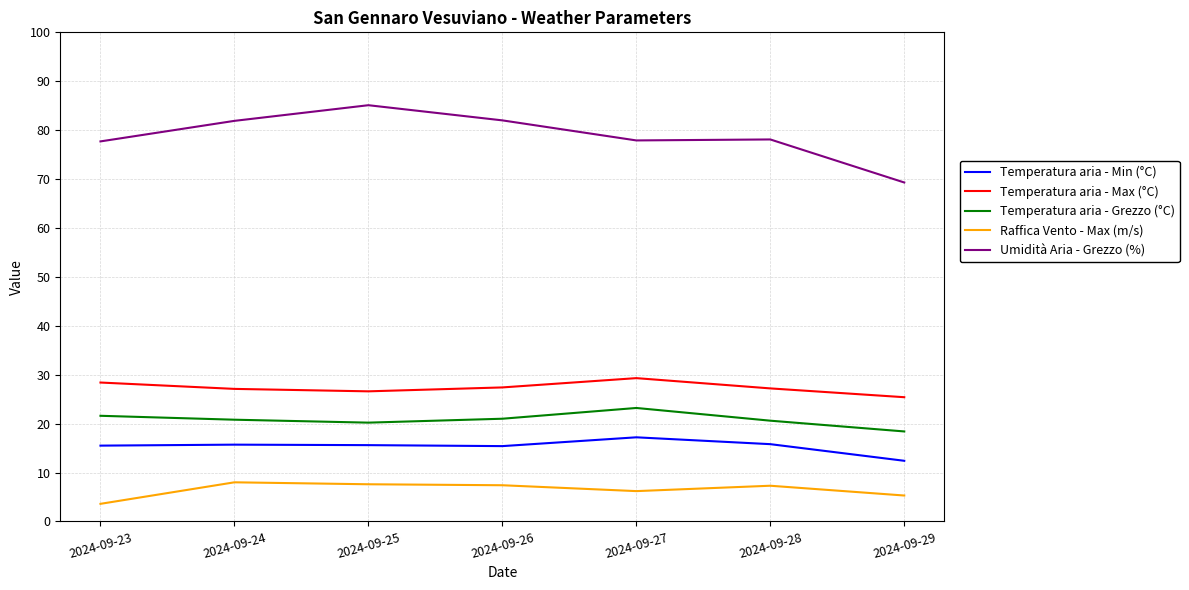

True or false: Temperatura aria - Max (°C) and Temperatura aria - Grezzo (°C) intersect in this chart.

False